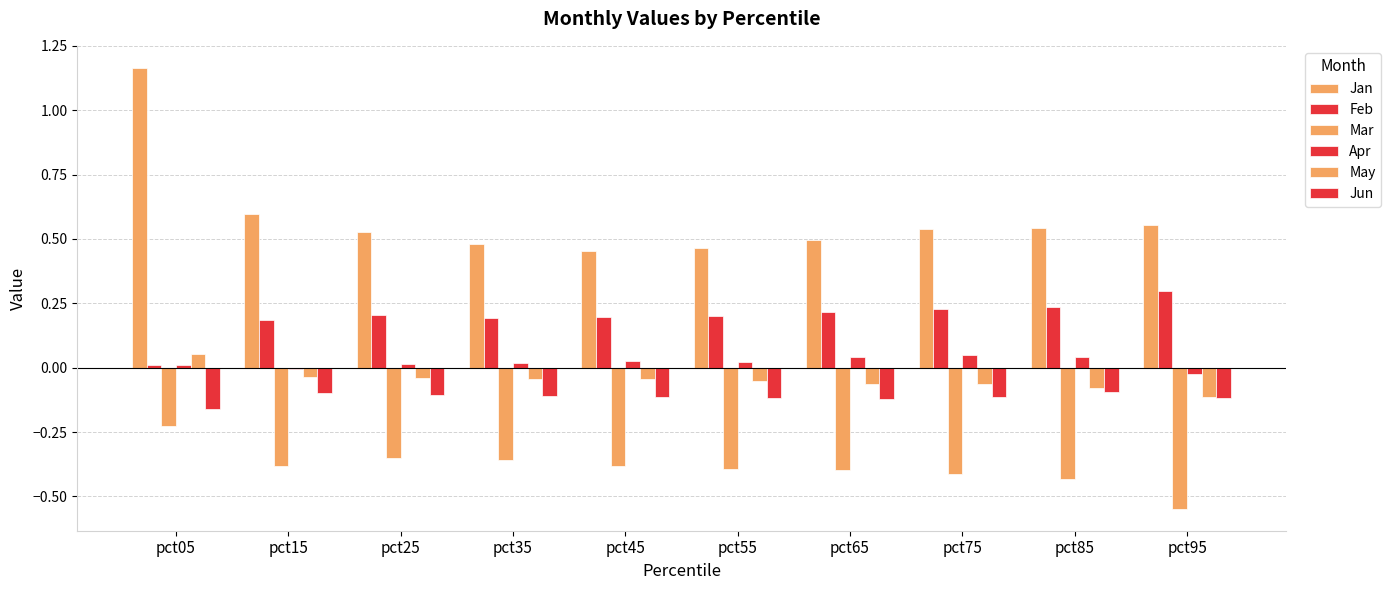

At which label does Jan reach its peak?

pct05